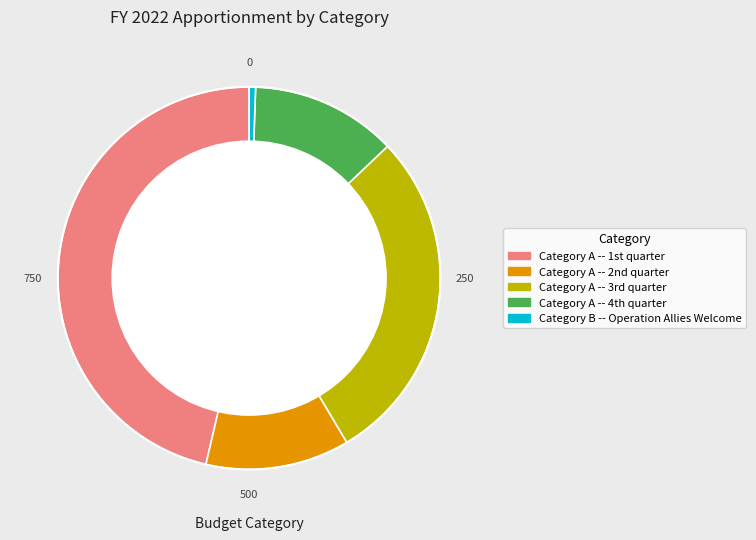

How many segments does this pie chart have?

5